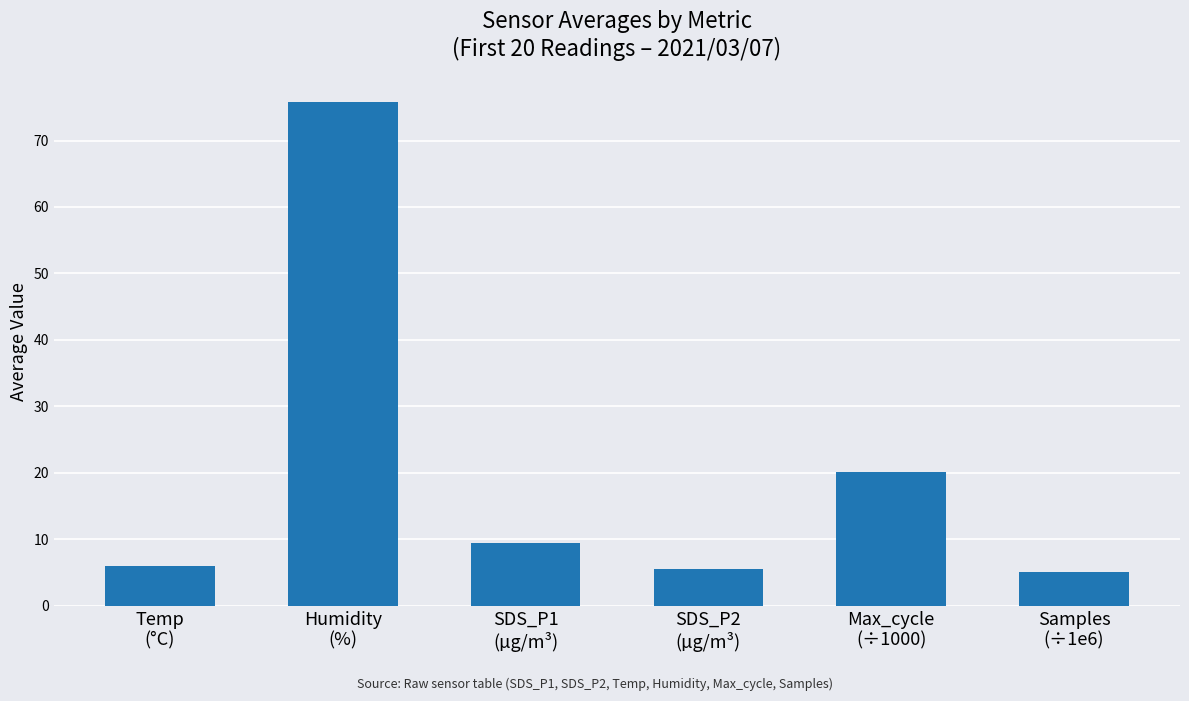

What is the greatest value displayed?

75.8